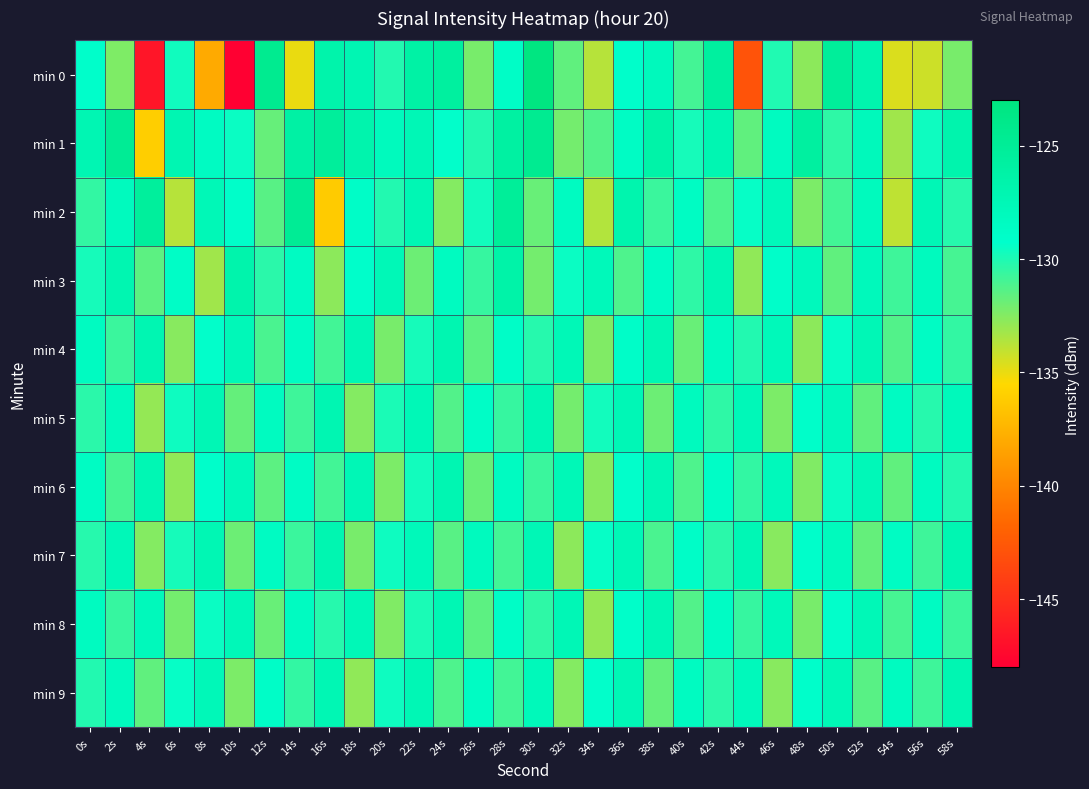

Rank the series by their maximum value, from highest to lowest.

min 0, min 1, min 2, min 3, min 4, min 7, min 5, min 6, min 9, min 8